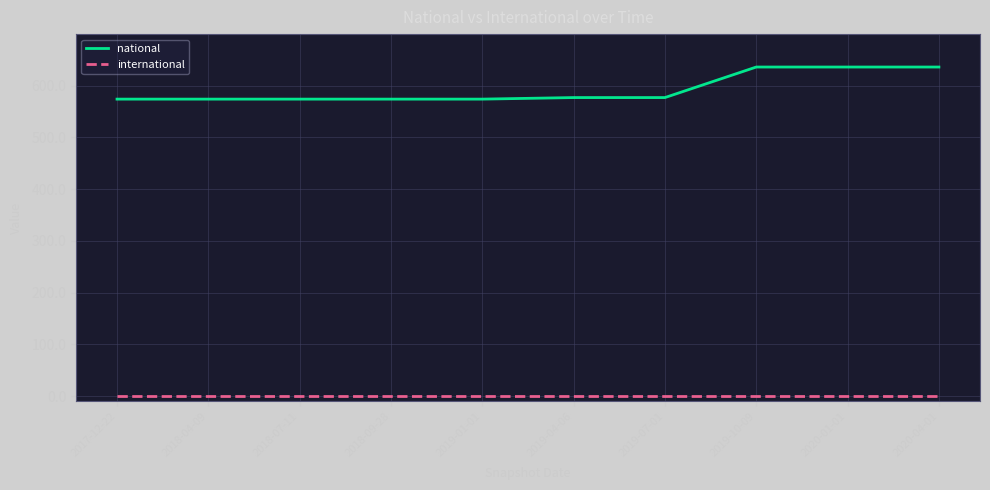

True or false: national and international cross at least once.

False